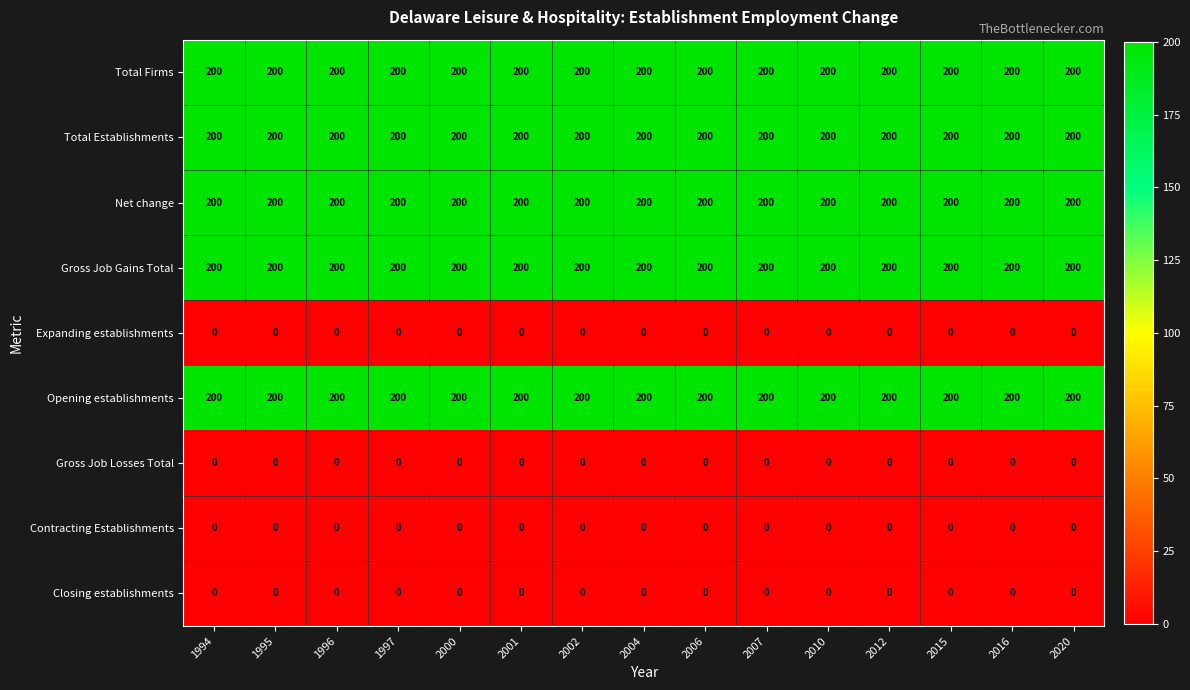

What is the maximum value shown in the chart?

200